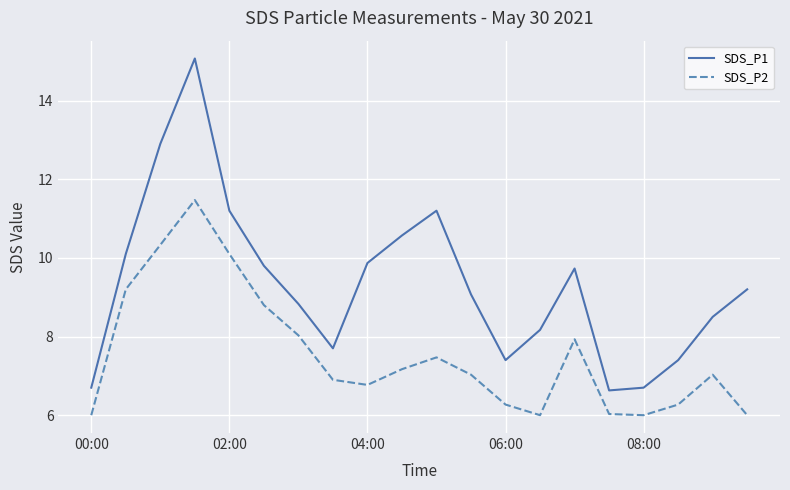

List the series in order of their overall mean, highest first.

SDS_P1, SDS_P2